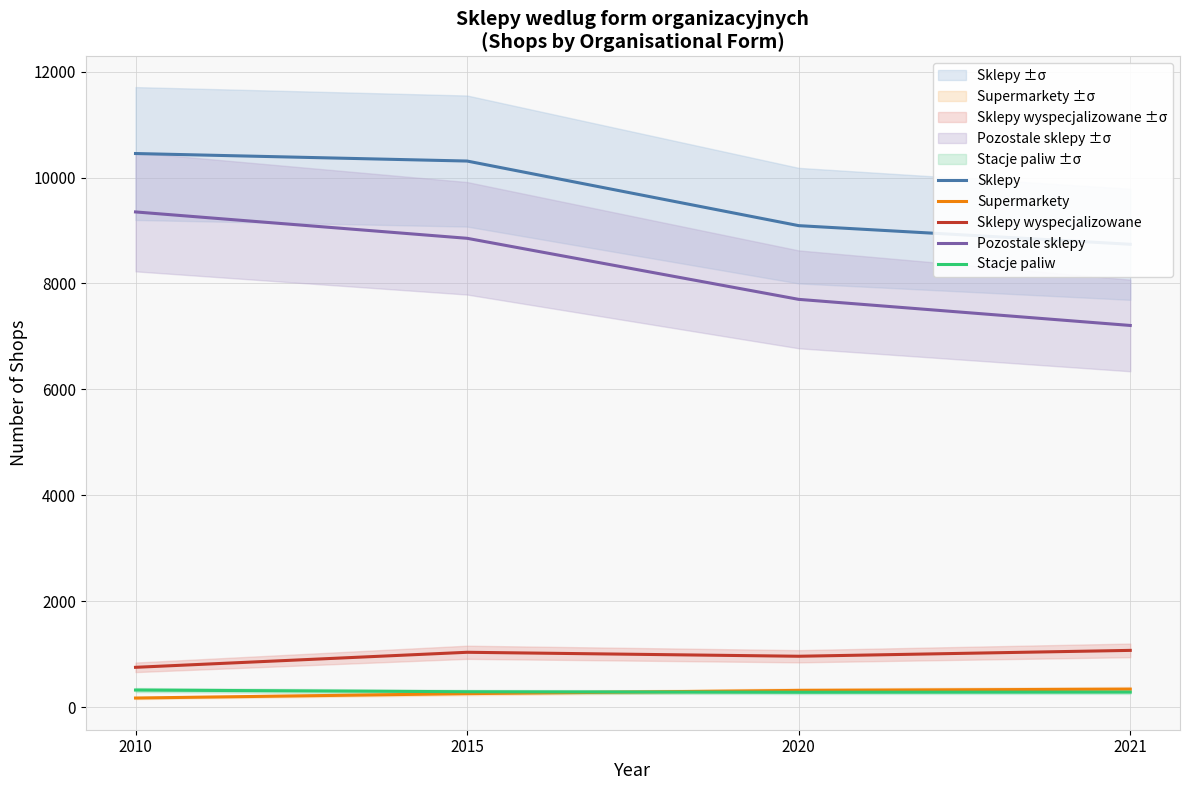

Where is Supermarkety nearest to the value 255?

2015